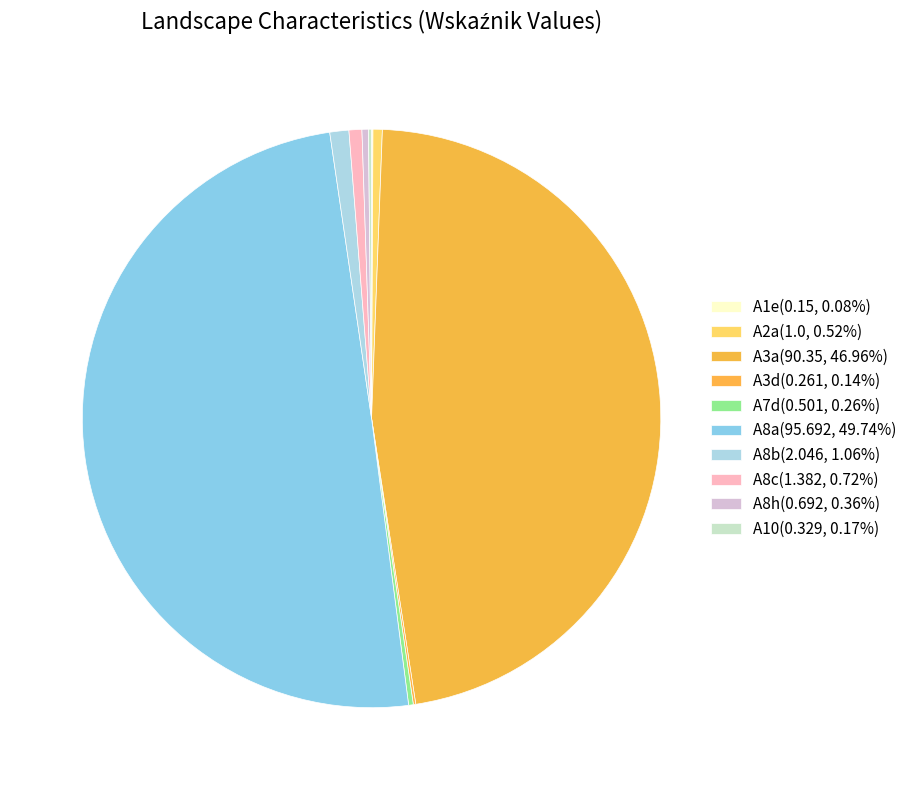

Do A3a and A3d together represent more than half of the pie?

No